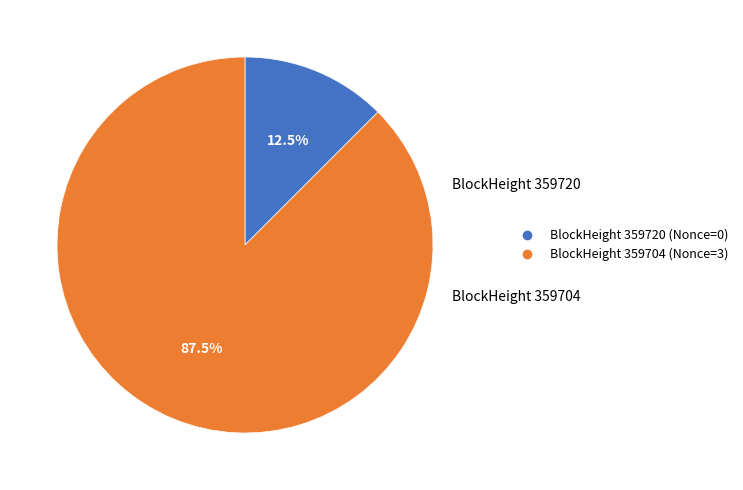

Is there a majority slice in this chart?

Yes